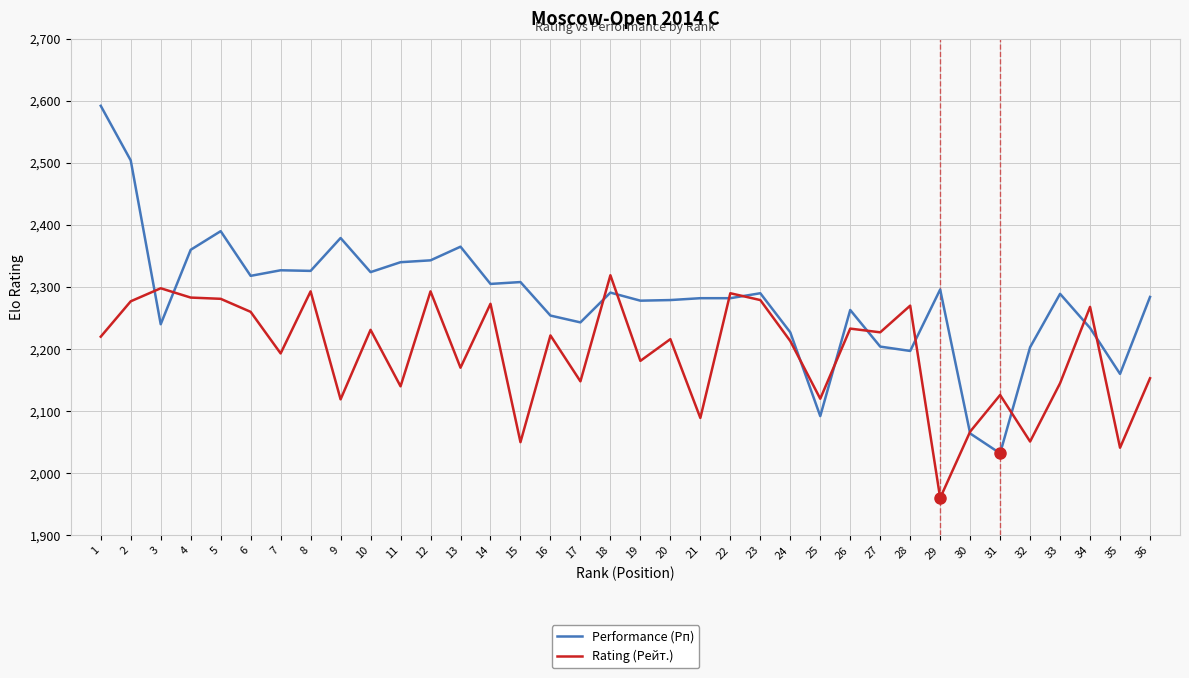

How many distinct data groups are displayed?

2